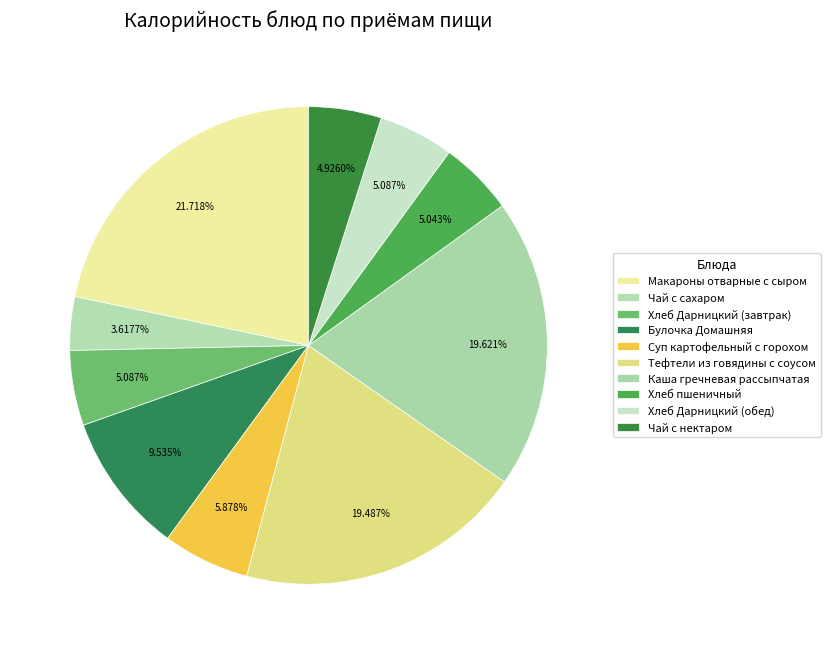

How many segments does this pie chart have?

10